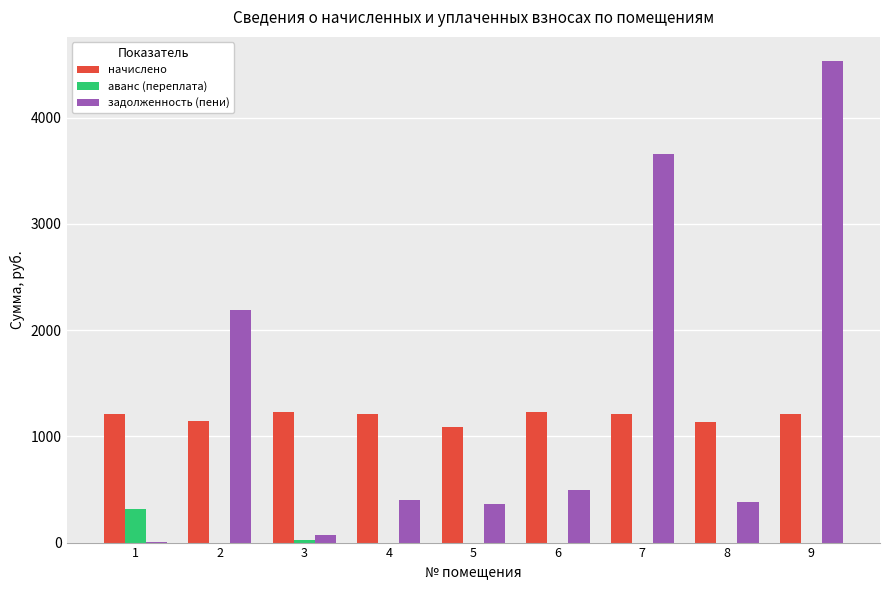

Where does the задолженность (пени) series first go above 402?

2